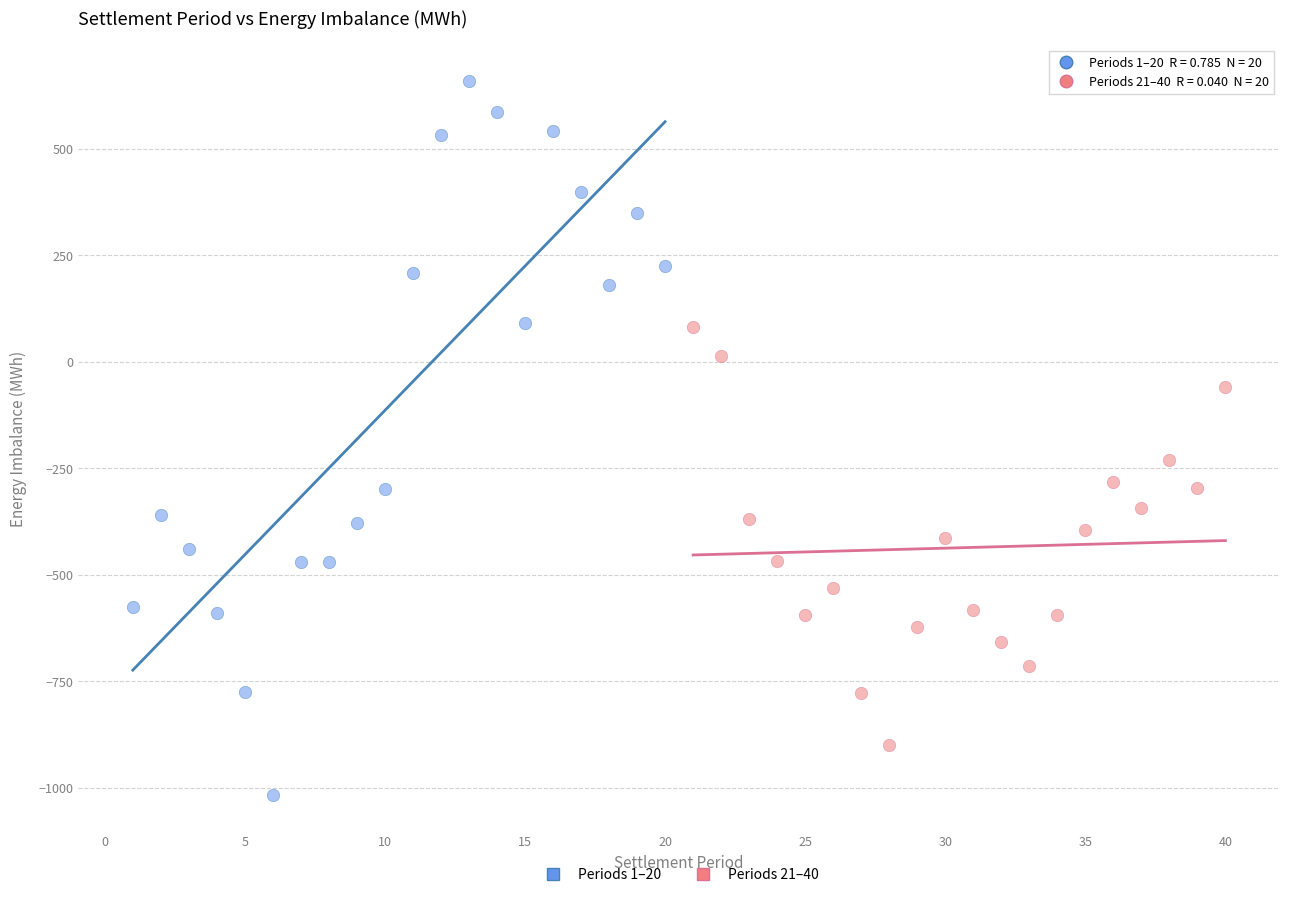

Which series contains the lowest Y value?

Periods 1–20